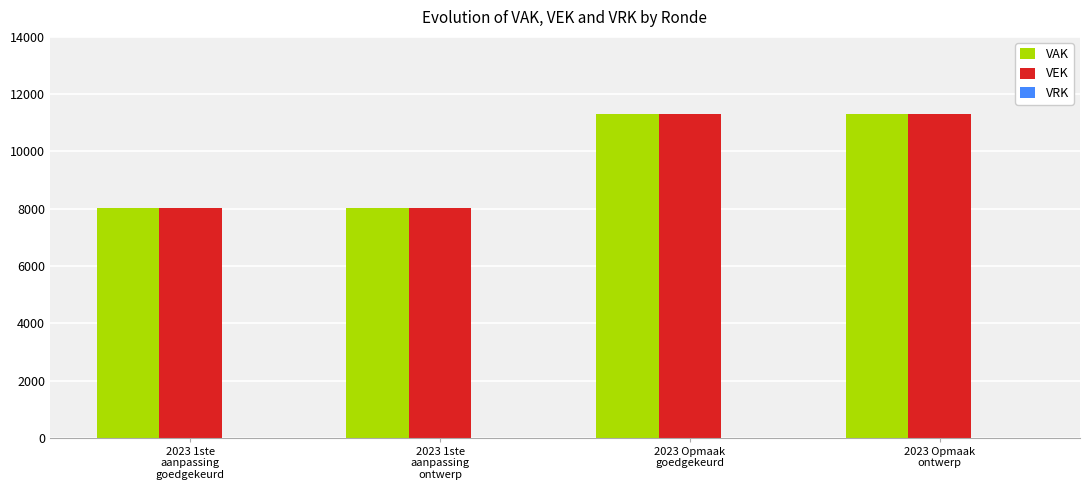

What is the sum of the VAK values at 2023 1ste
aanpassing
ontwerp and 2023 1ste
aanpassing
goedgekeurd?

16058